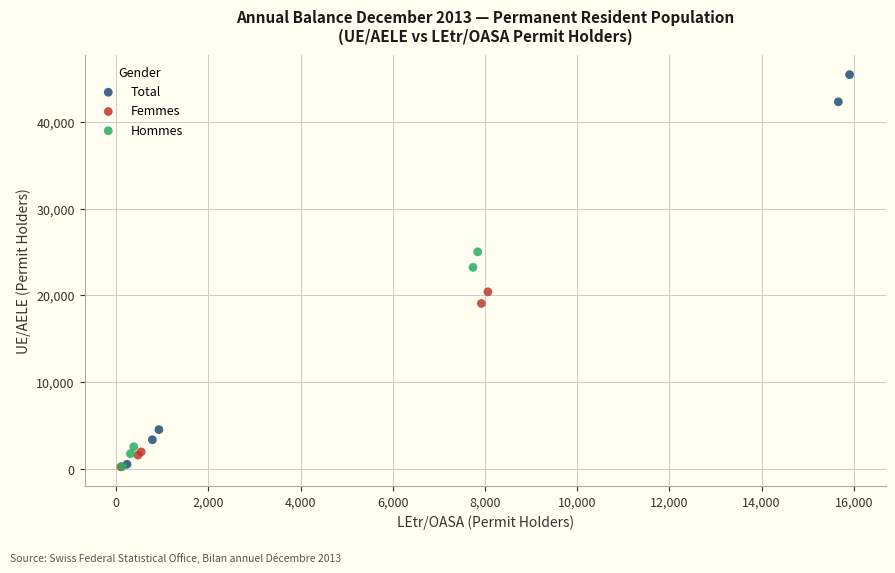

Which series has the widest spread of Y values?

Total